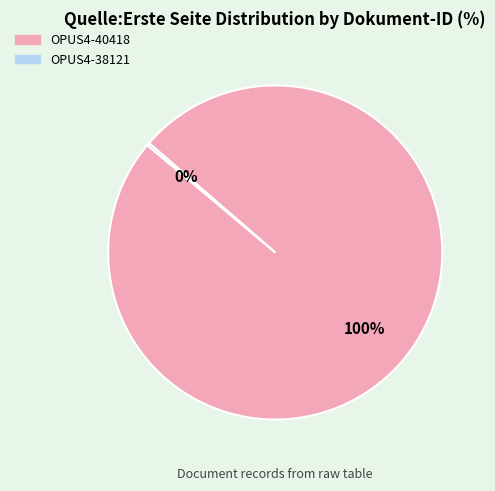

Is there any slice that represents more than half of the pie?

Yes